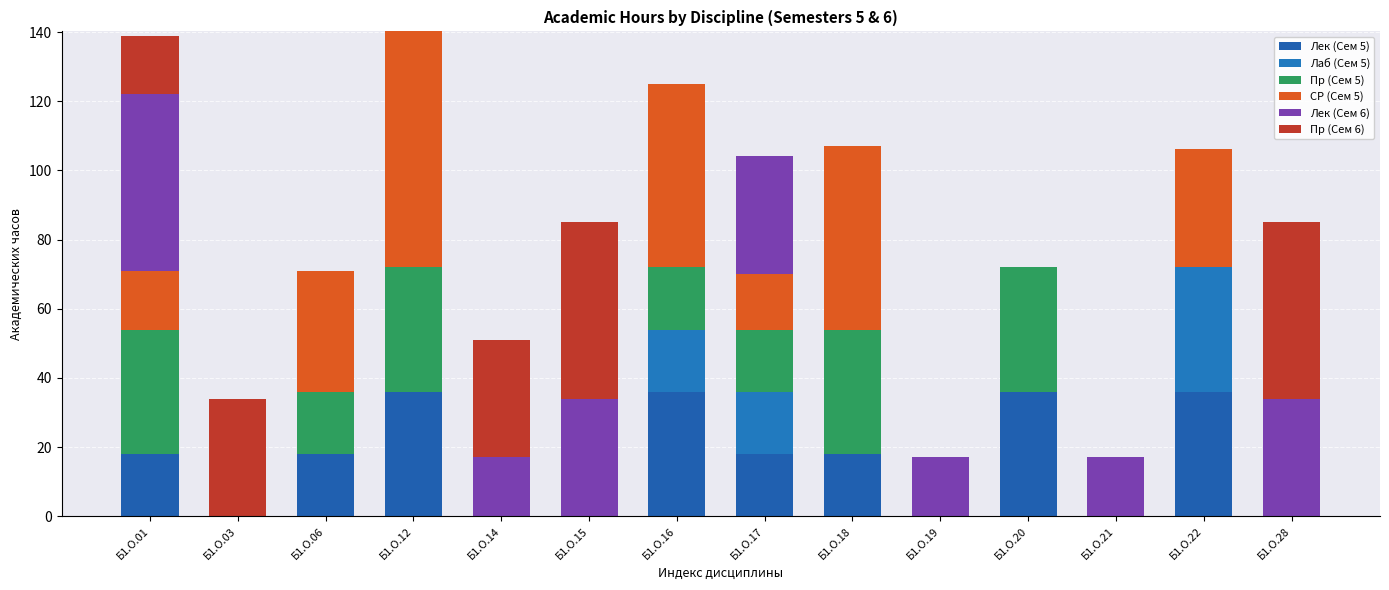

Count the number of data series in this chart.

6